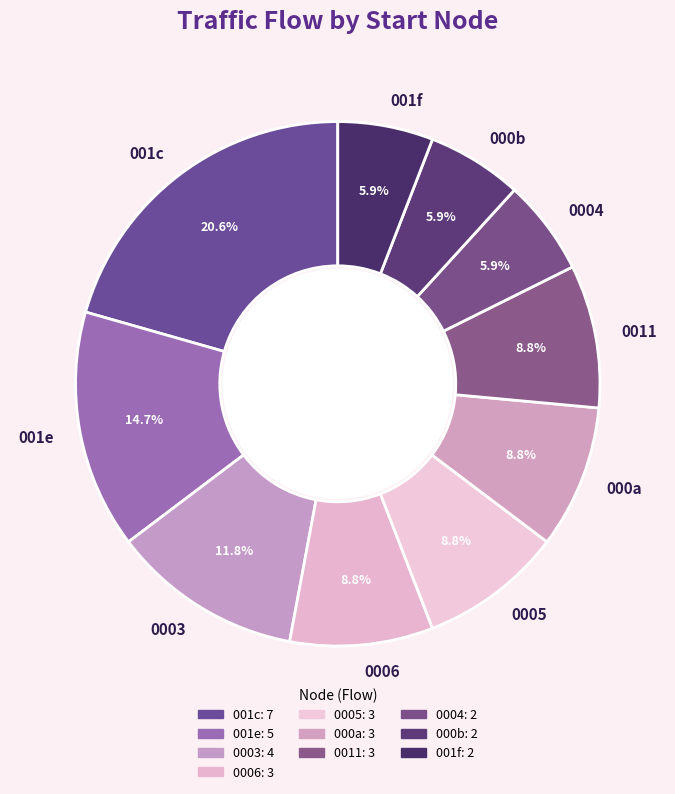

How many slices are in this pie chart?

10